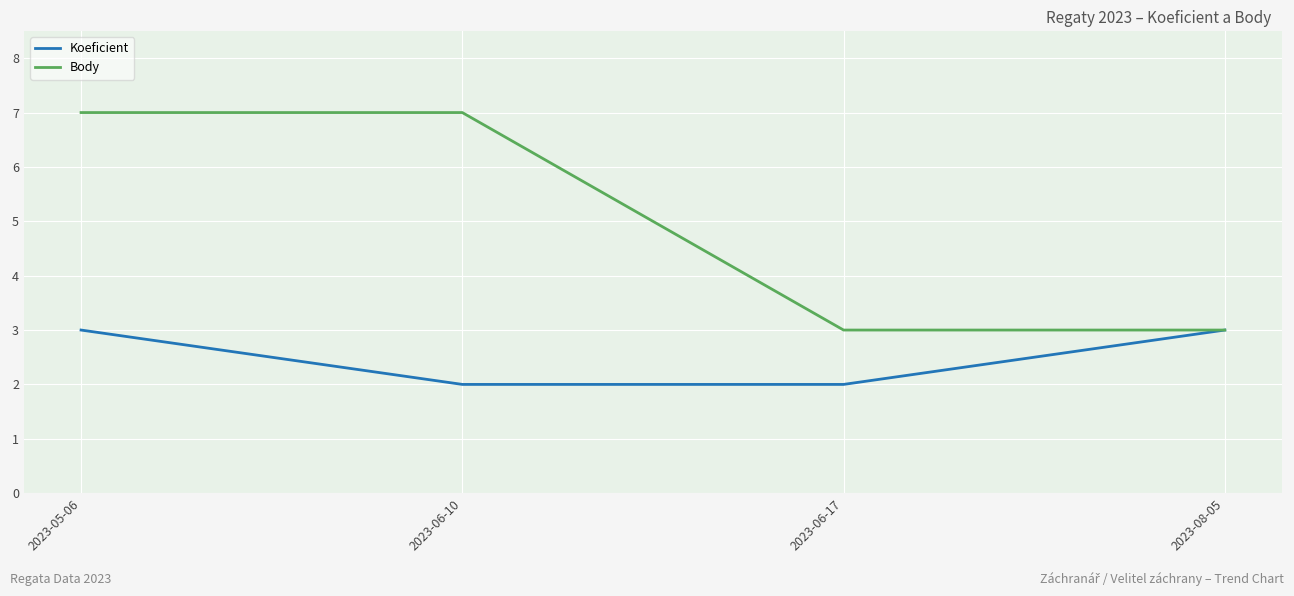

How many lines are shown in the chart?

2